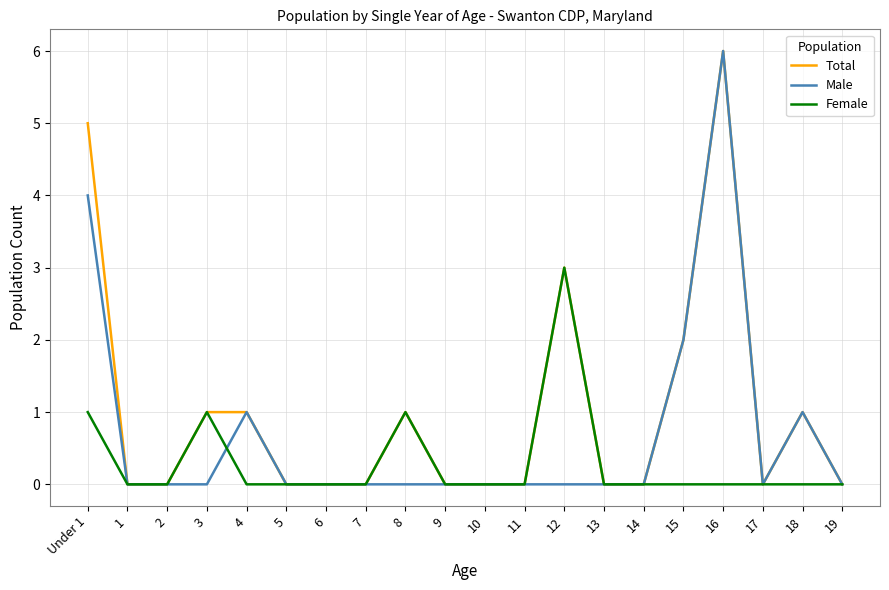

Is it true that Total equals 0 at 1?

True